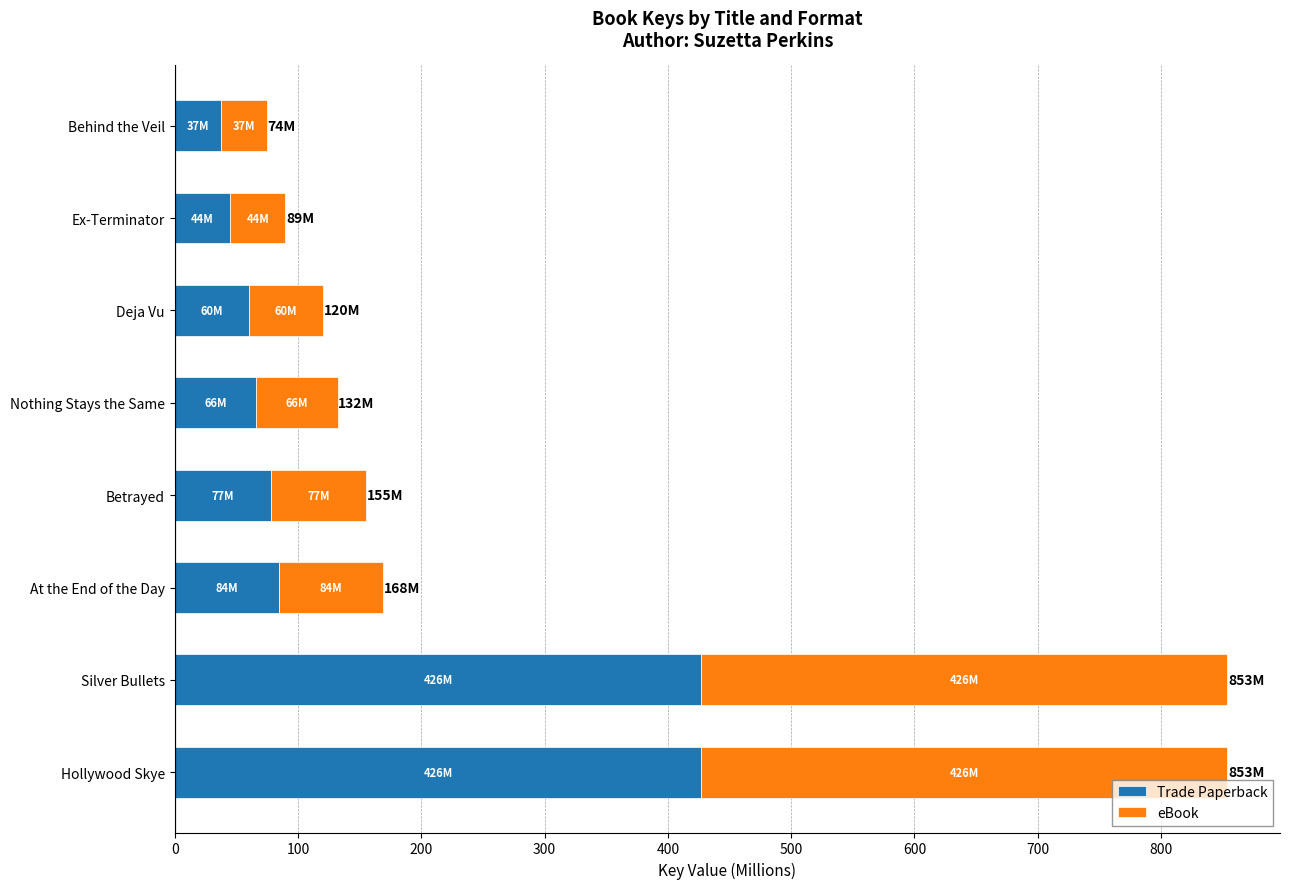

What value does the Trade Paperback series have at Hollywood Skye?

426.9